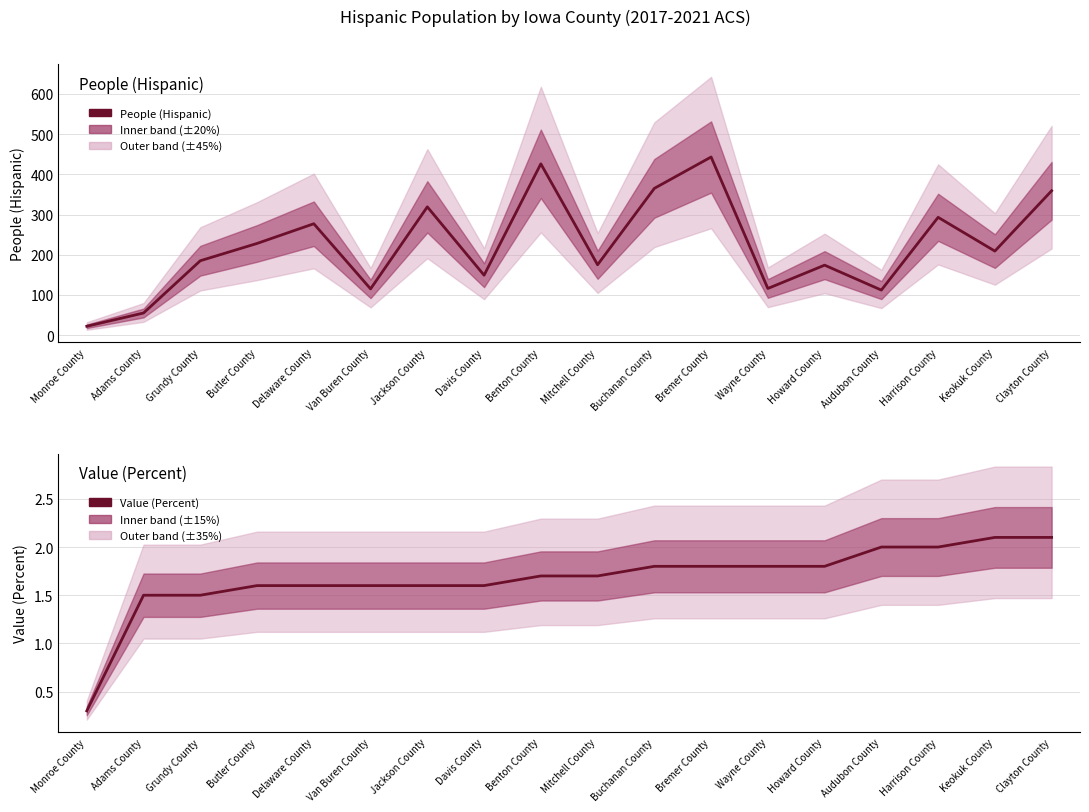

Which has a higher value, Buchanan County or Mitchell County?

Buchanan County